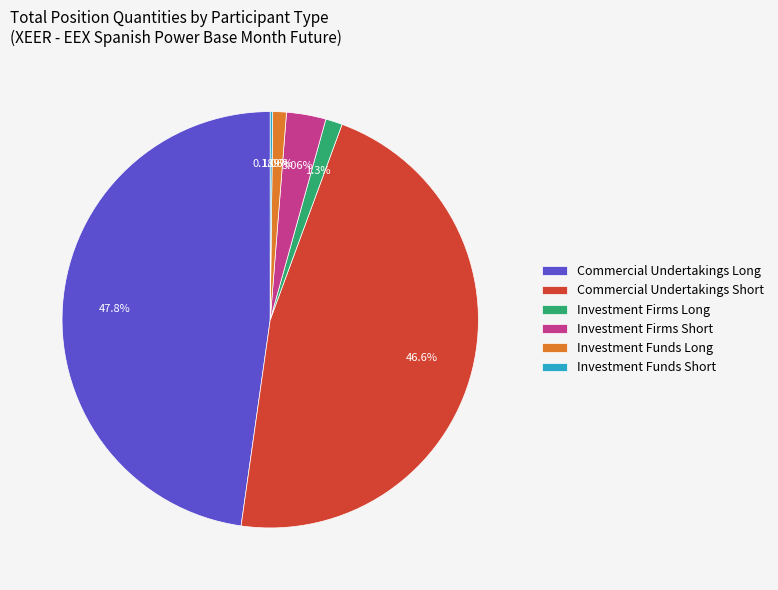

To the nearest percent, what is the difference between the Commercial Undertakings Short and Commercial Undertakings Long slice percentages?

1%